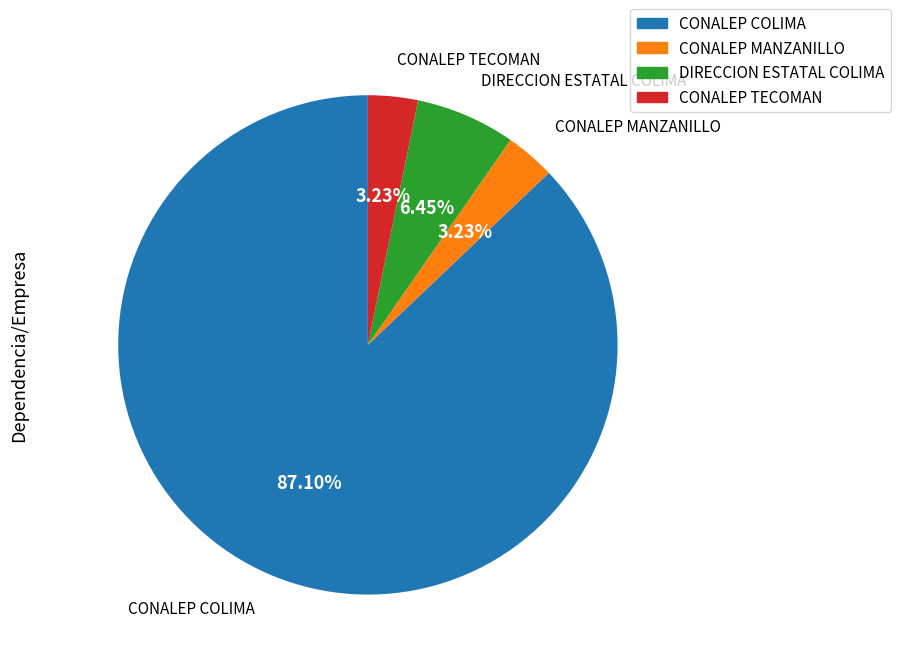

Which slice is the largest?

CONALEP COLIMA